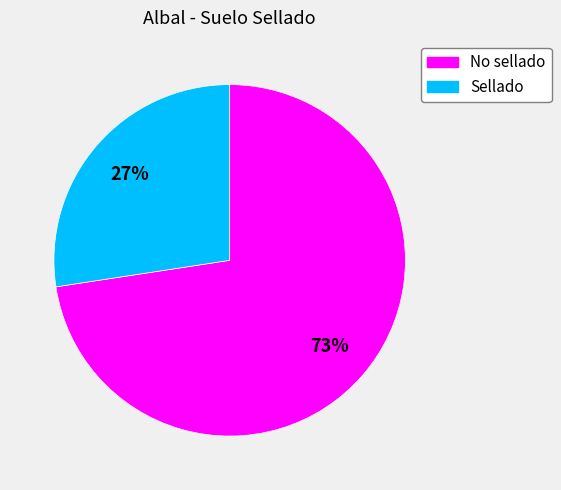

How many slices are in this pie chart?

2